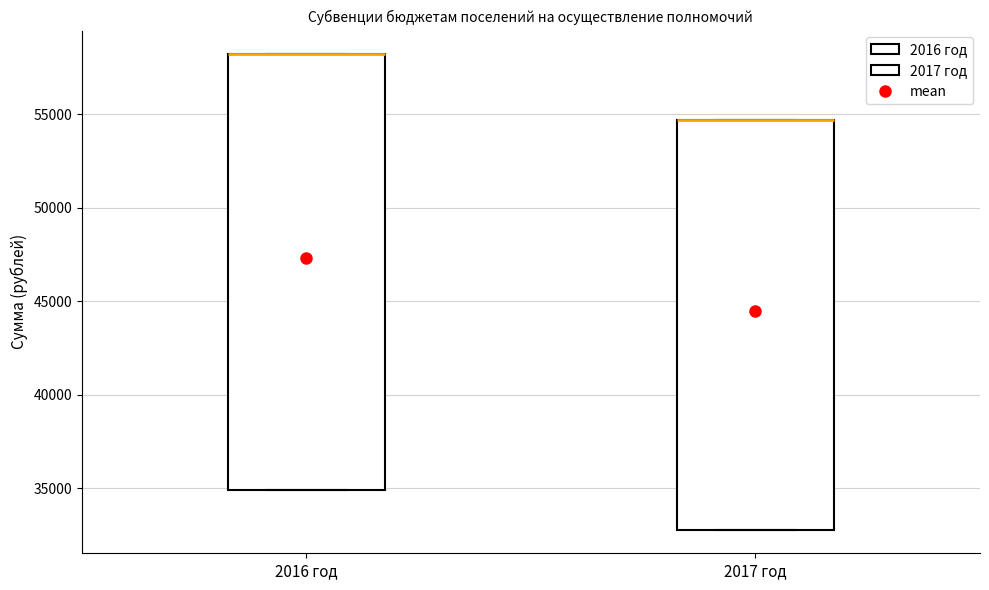

Where is the upper edge of the box for 2016 год on the y-axis? The values are not printed on the chart, so give them approximately, as read against the axis.

58000